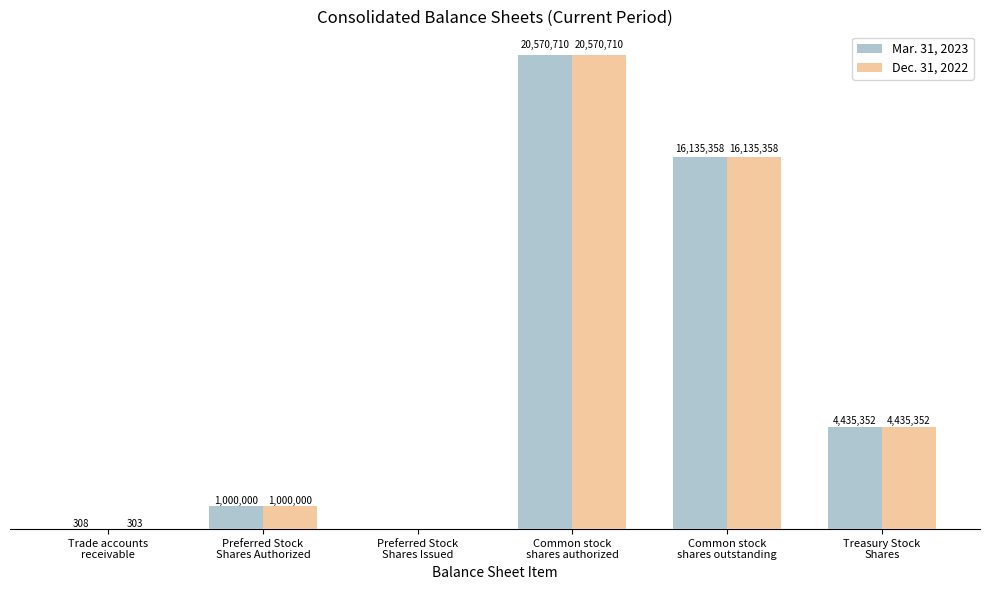

What are all the series names shown in the legend?

Mar. 31, 2023, Dec. 31, 2022